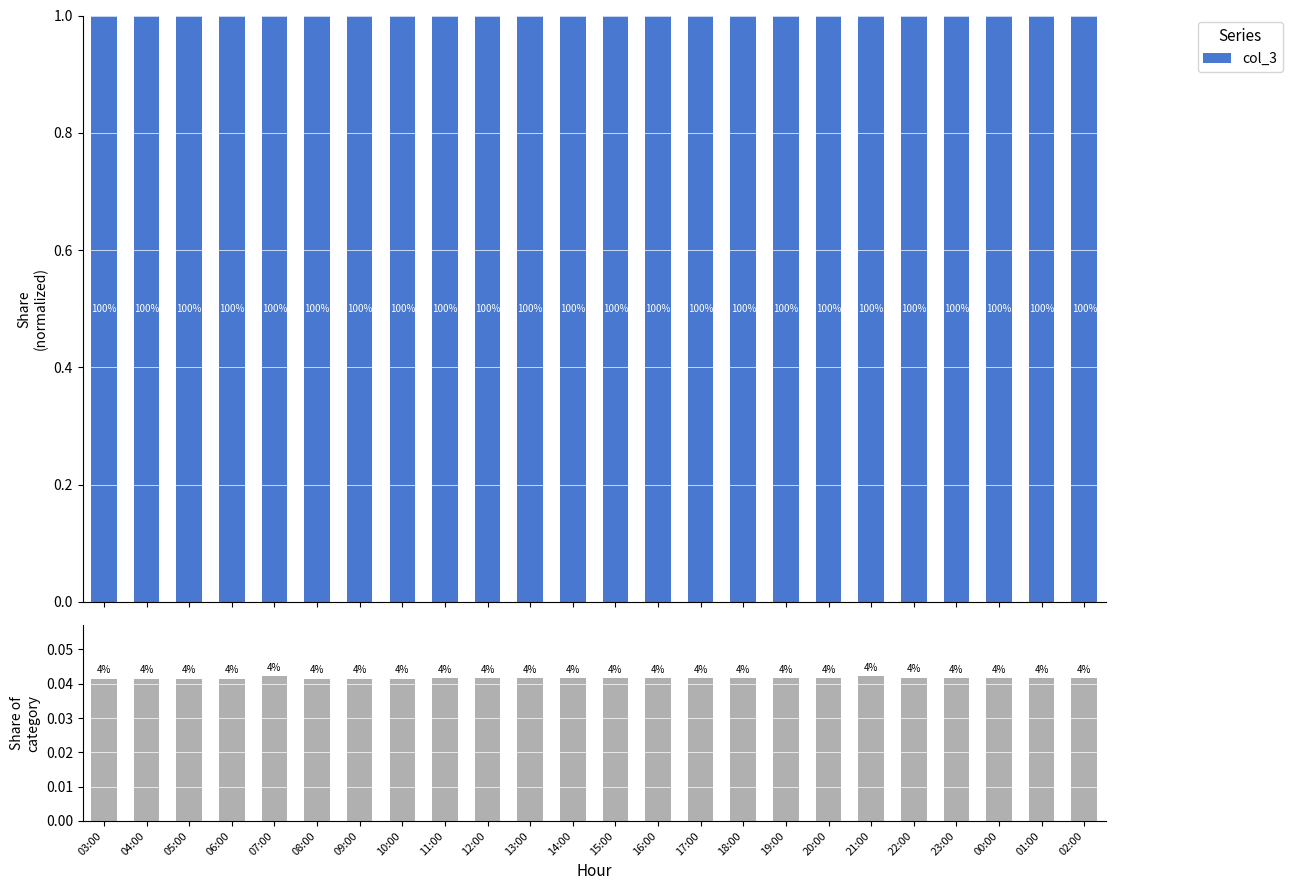

True or false: the data shows 0.1 at 14:00.

False